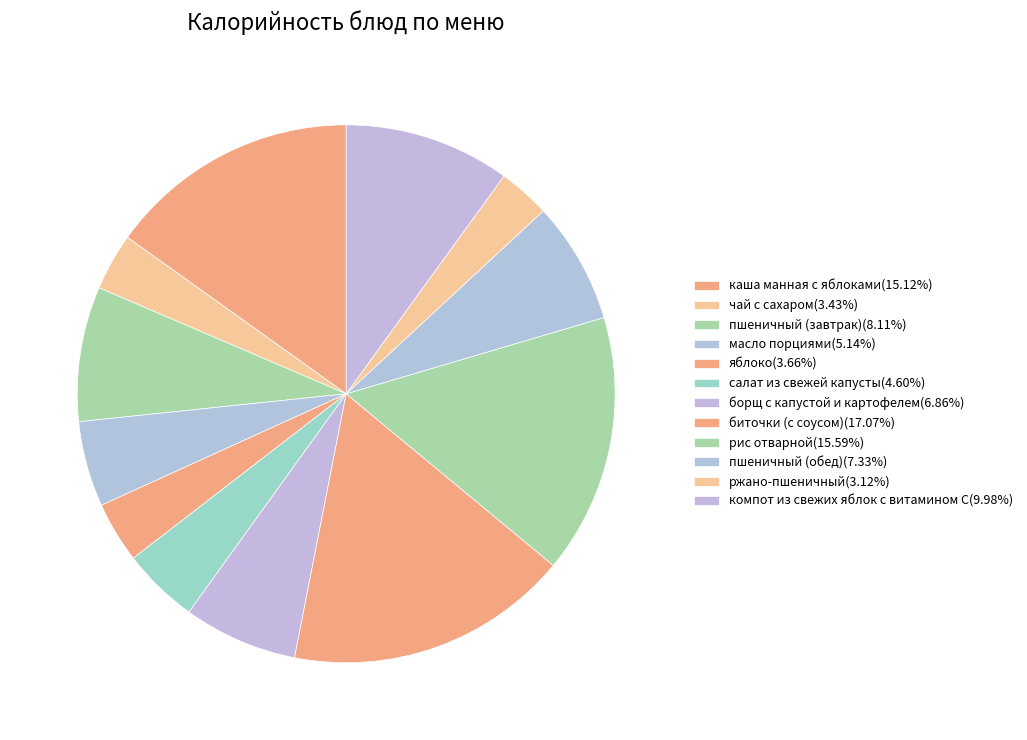

How many segments does this pie chart have?

12